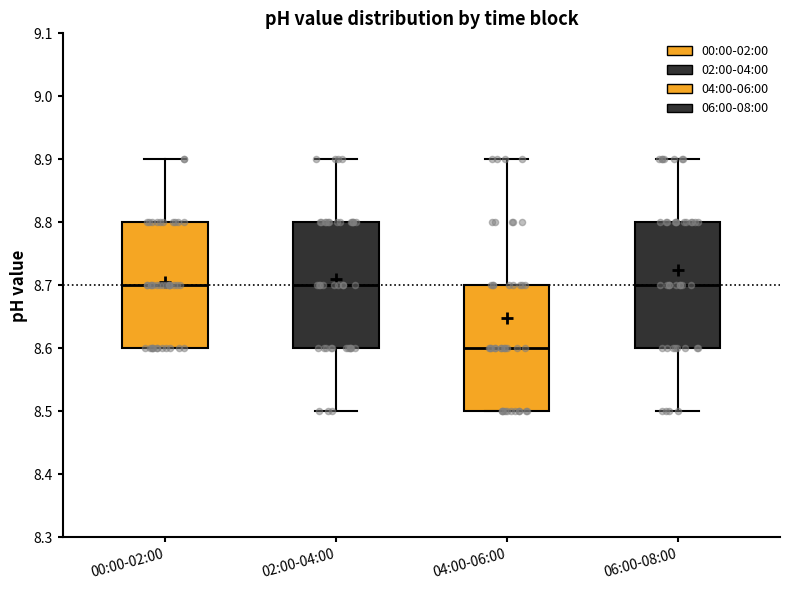

Where is the lower edge of the box for 04:00-06:00 on the y-axis? The values are not printed on the chart, so give them approximately, as read against the axis.

8.5